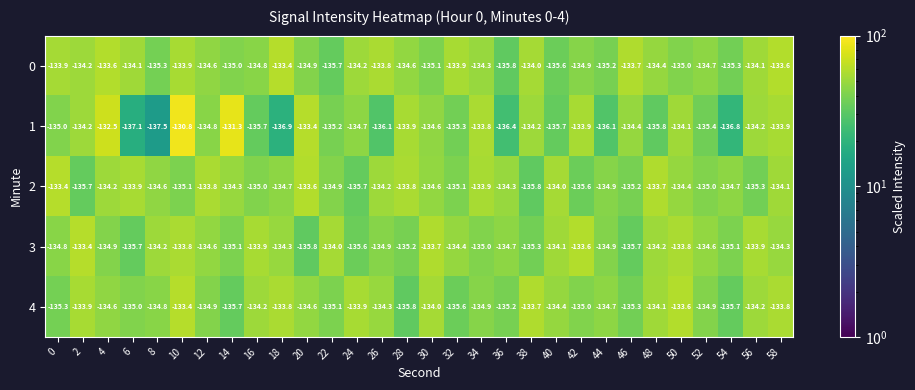

At which category is the sum across all series the highest?

10